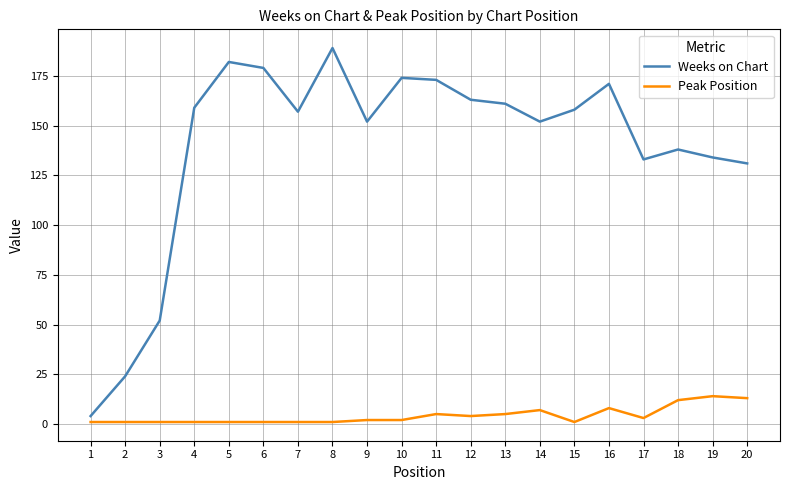

True or false: Peak Position and Weeks on Chart cross at least once.

False